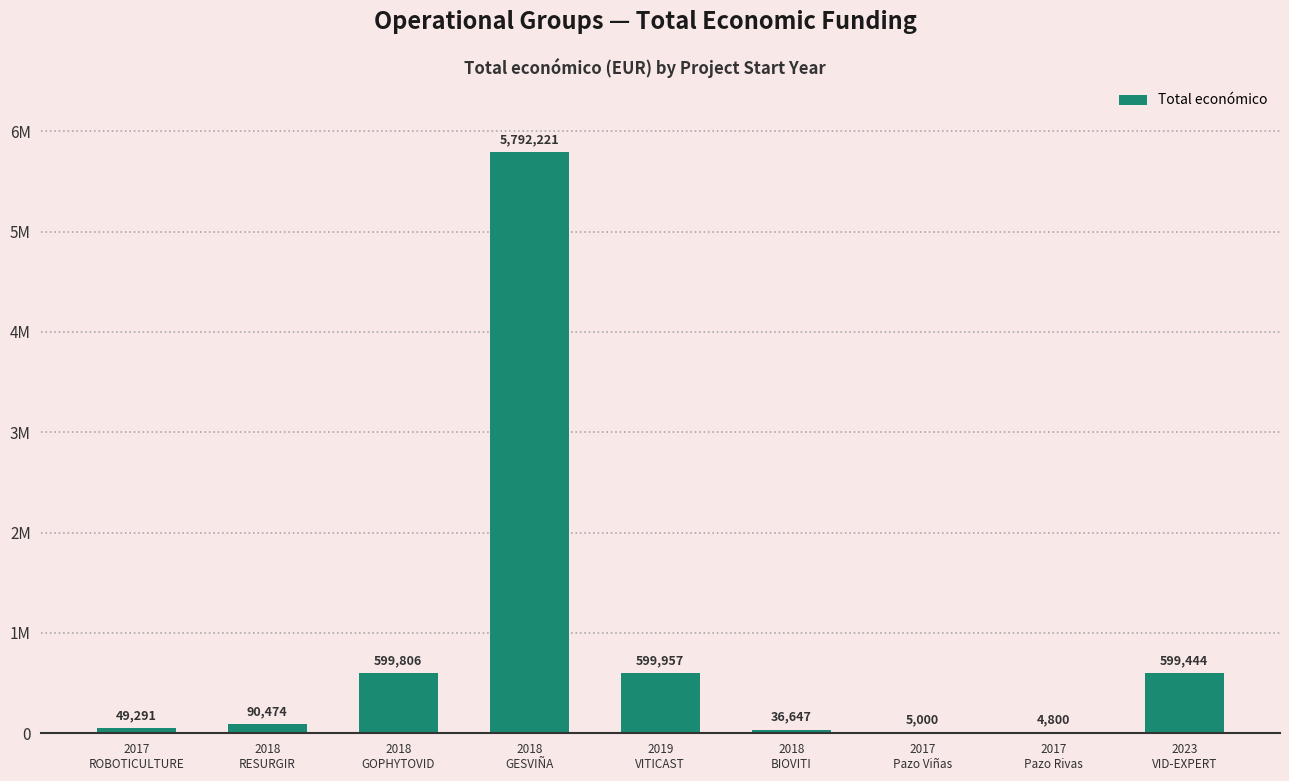

How many values exceed 90474?

4